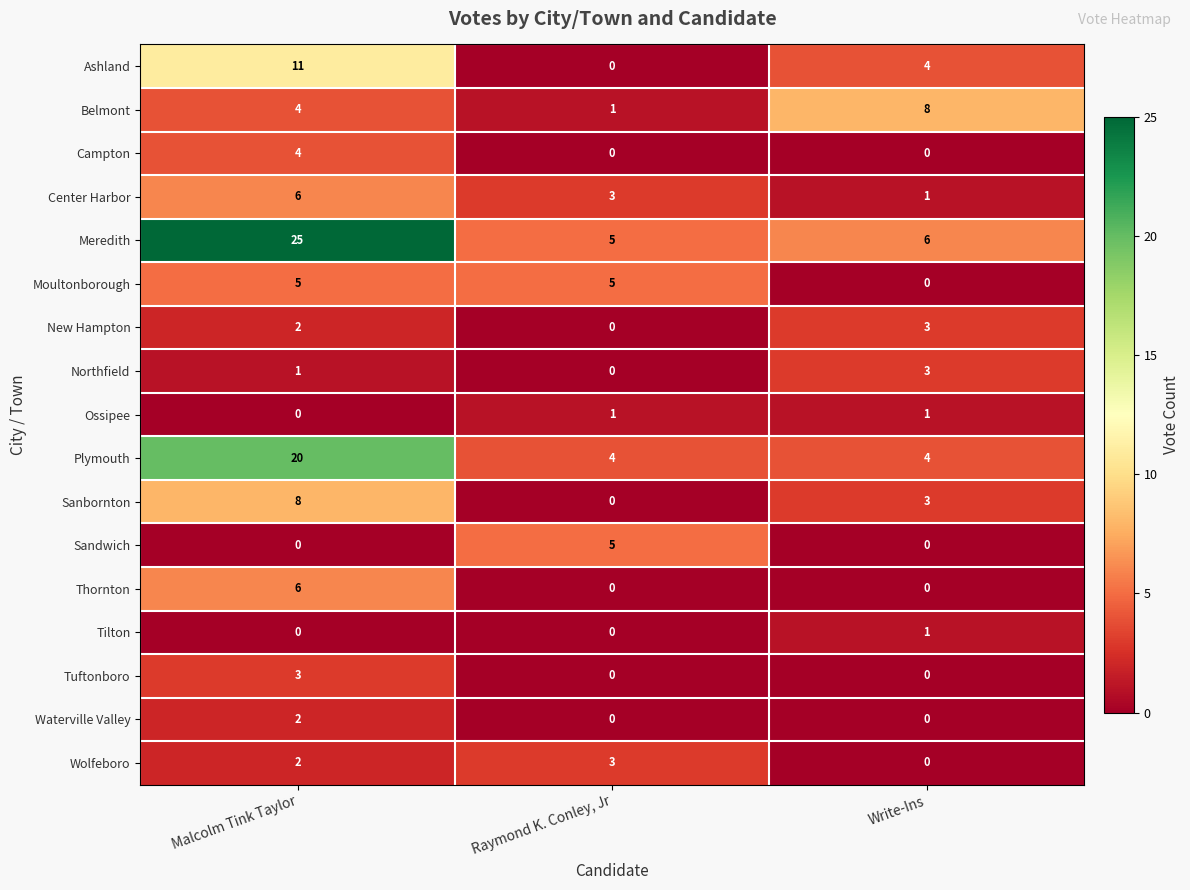

What is the difference between the maximum and second lowest values in the Plymouth series?

16